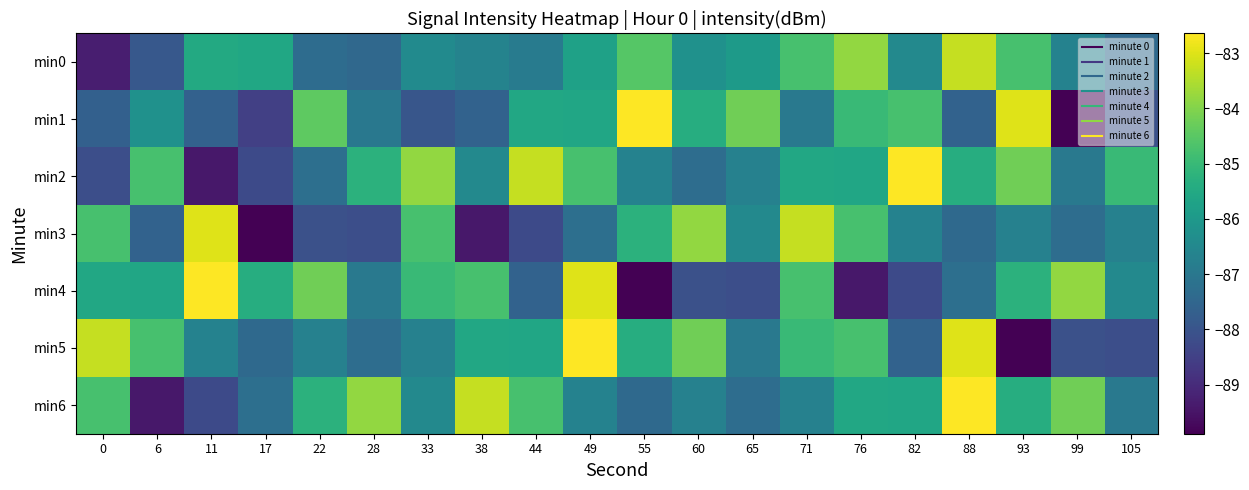

What is the spread (max minus min) of values at 65?

3.9